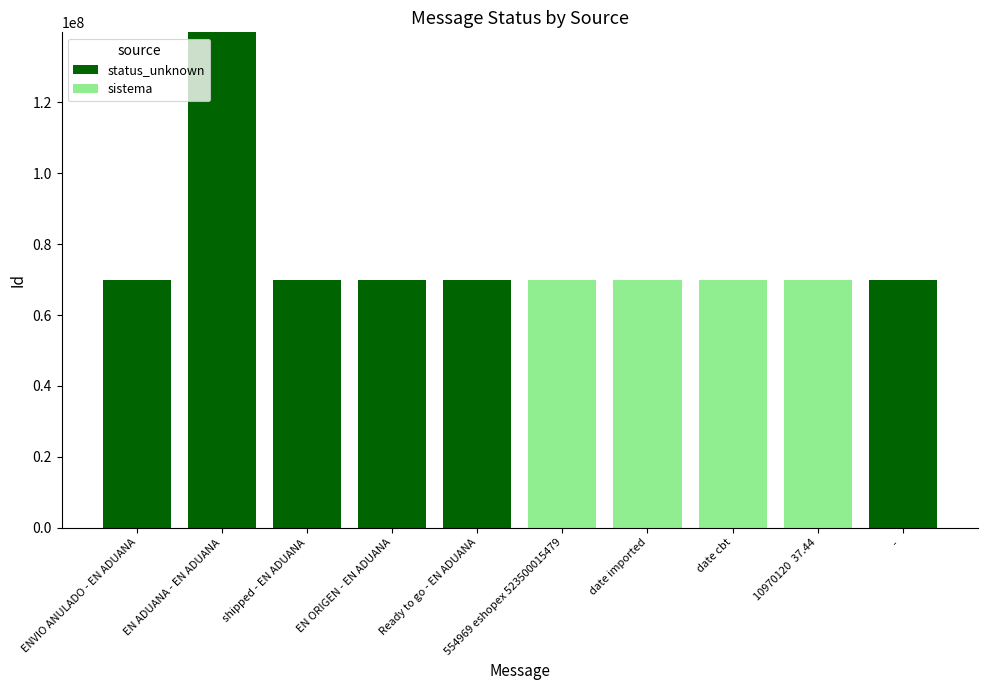

At which category is the sum across all series the highest?

EN ADUANA - EN ADUANA